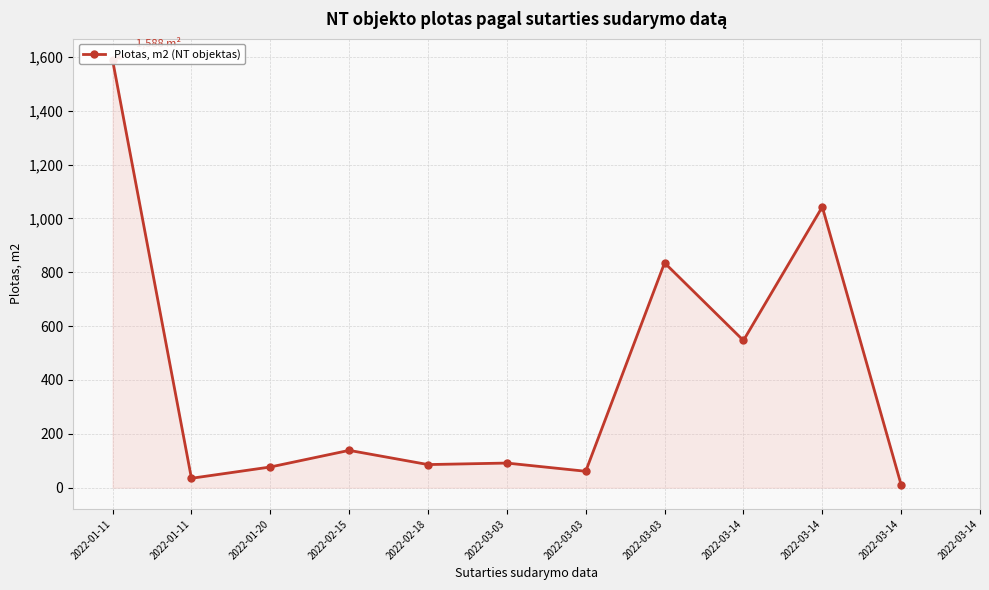

Is it true that the value at 2022-01-20 is 135.6?

False